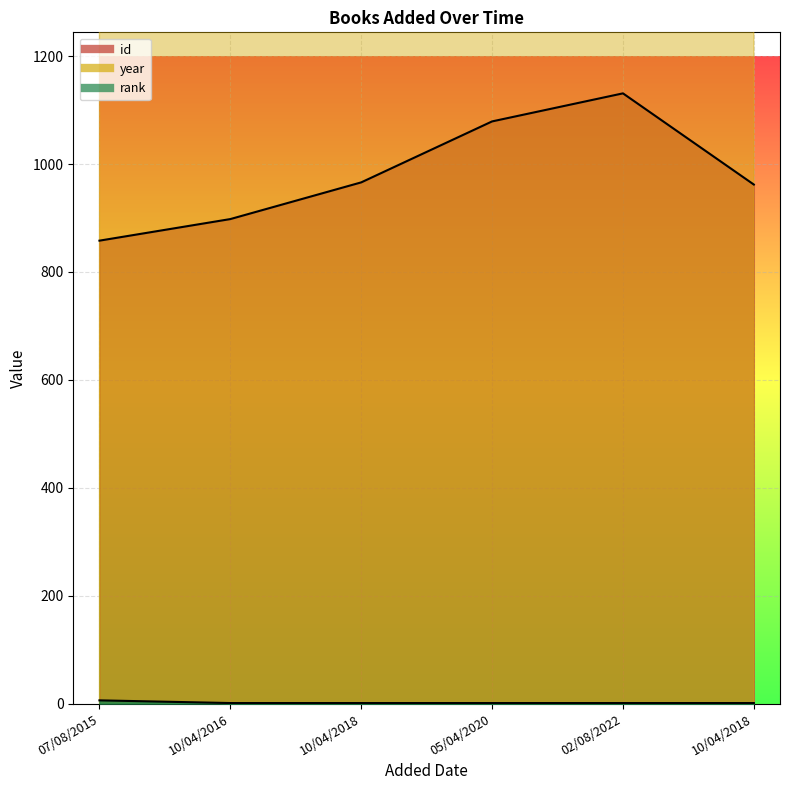

Count the rank values in the range 1 to 2.

5